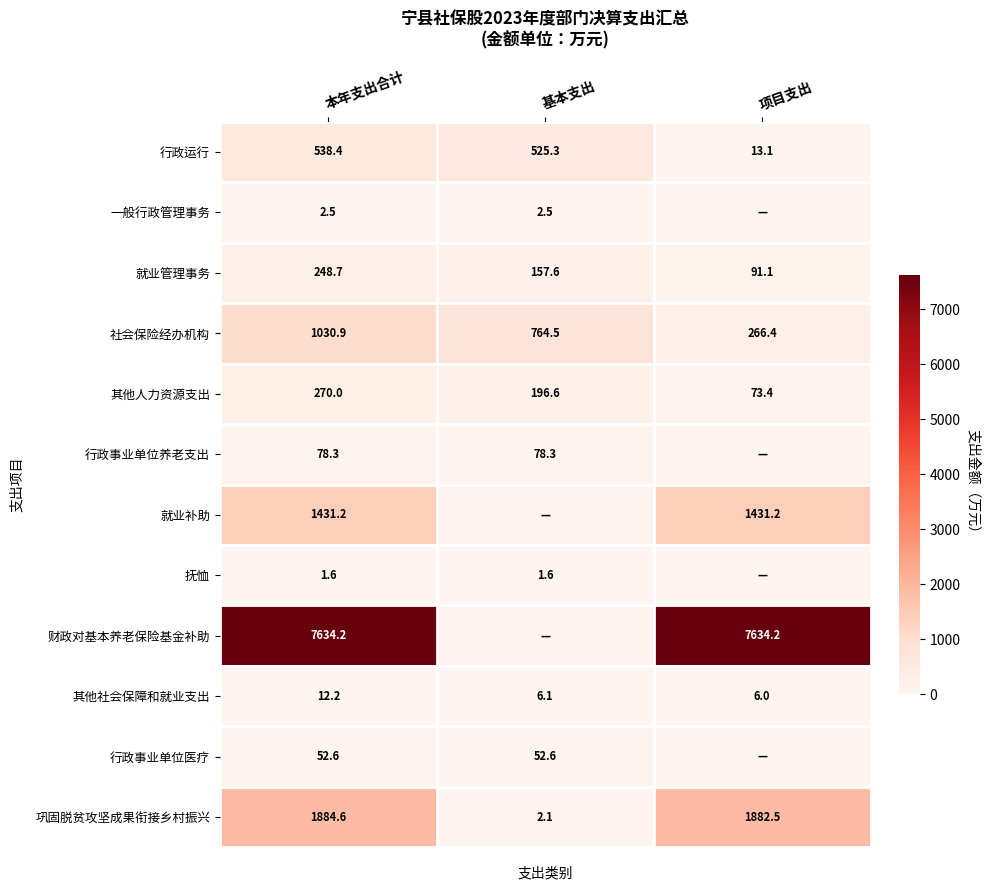

At which label does 就业管理事务 reach its minimum?

项目支出